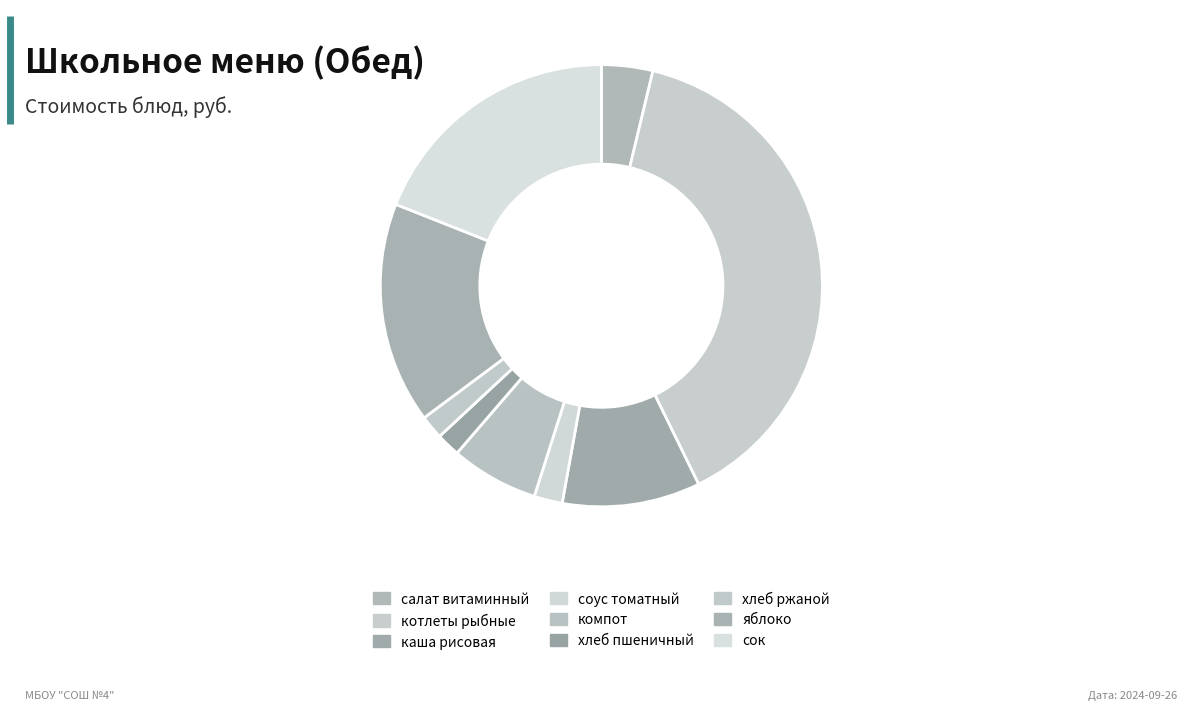

Does сок represent more than half of the total?

No